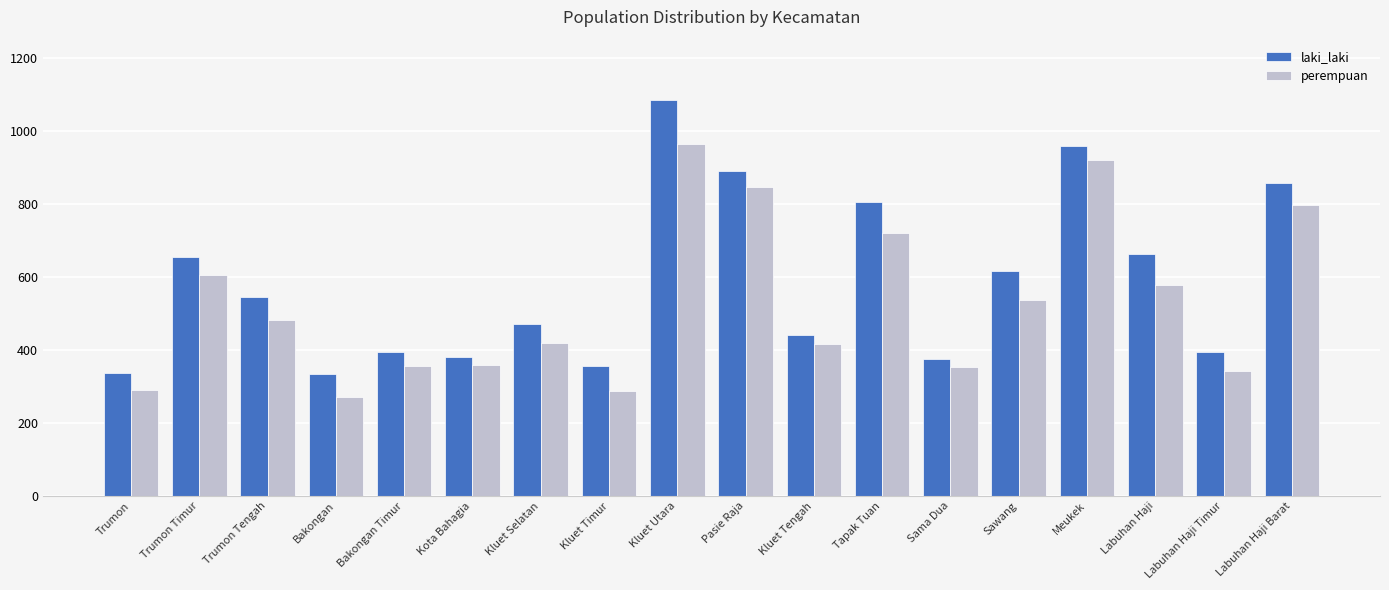

Which series has the largest total across all categories?

laki_laki